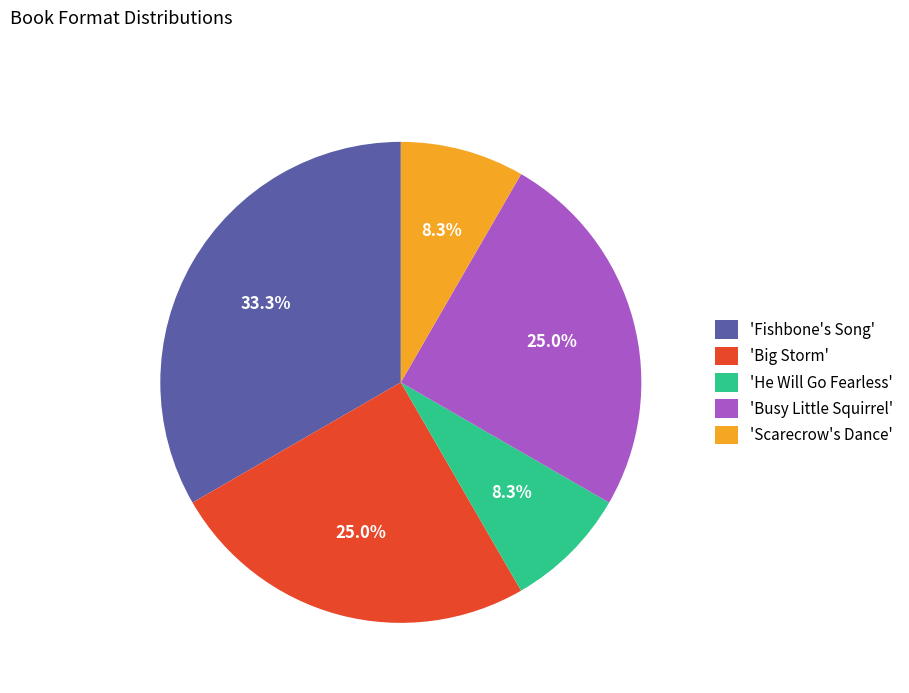

What is the largest slice in the pie chart?

'Fishbone's Song'